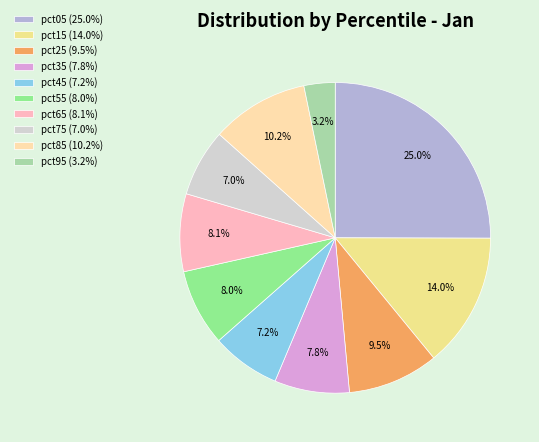

What is the total percentage of pct65 and pct95?

11.3%